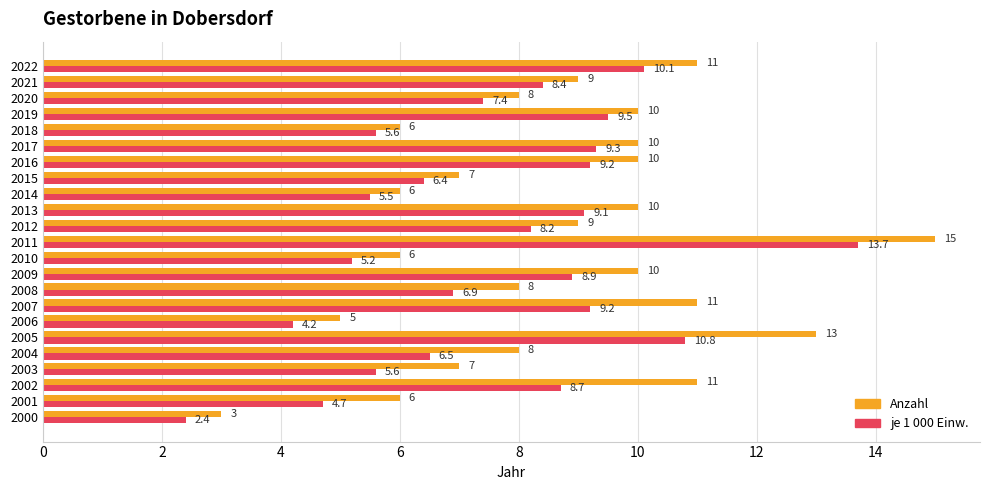

At which category is the sum across all series the highest?

2011